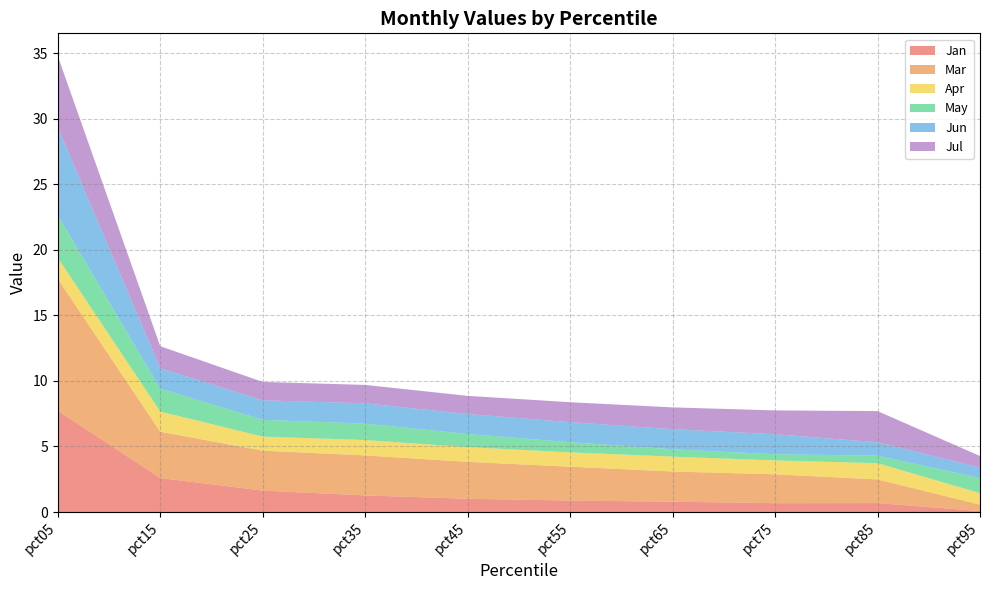

Reading right to left, what are all the values shown in this chart?

Jan: 0.1	0.7	0.7	0.8	0.9	1.0	1.3	1.6	2.6	7.7
Mar: 0.5	1.8	2.2	2.3	2.6	2.8	3.1	3.0	3.5	10.1
Apr: 0.9	1.2	1.1	1.1	1.1	1.1	1.2	1.1	1.5	1.6
May: 1.2	0.6	0.5	0.6	0.8	1.0	1.3	1.3	1.8	3.2
Jun: 0.8	1.0	1.5	1.5	1.5	1.5	1.5	1.5	1.5	6.7
Jul: 0.9	2.4	1.8	1.7	1.5	1.4	1.4	1.4	1.7	5.4